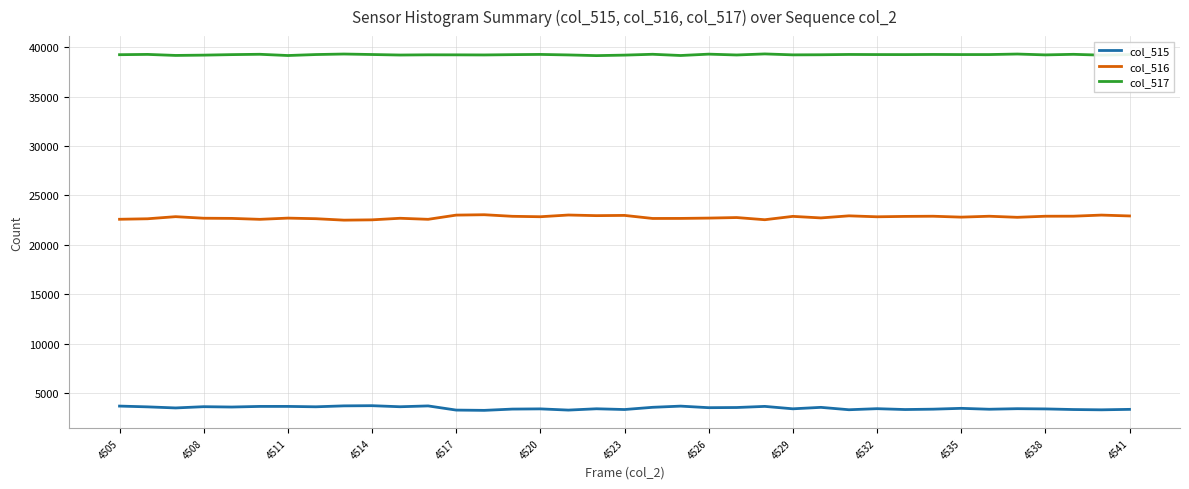

What is the difference between the maximum and second lowest values in the col_516 series?

517